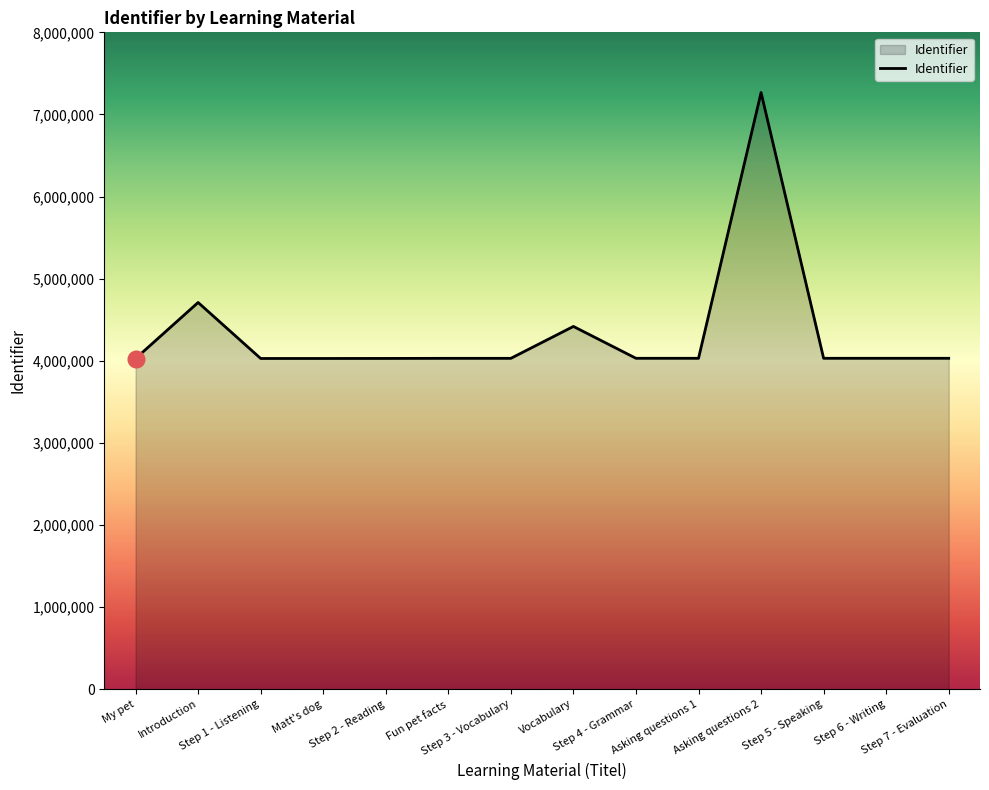

Which category has the highest value across all series?

Asking questions 2